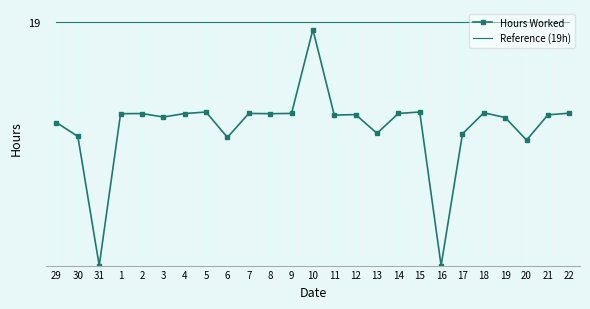

Reading left to right, what are all the values shown in this chart?

Hours Worked: 29=11.2	30=10.1	31=0.0	1=11.8	2=11.8	3=11.6	4=11.8	5=12.0	6=10.0	7=11.9	8=11.8	9=11.9	10=18.4	11=11.7	12=11.8	13=10.3	14=11.9	15=12.0	16=0.0	17=10.3	18=11.9	19=11.5	20=9.8	21=11.8	22=11.9
Reference (19h): 29=19.0	30=19.0	31=19.0	1=19.0	2=19.0	3=19.0	4=19.0	5=19.0	6=19.0	7=19.0	8=19.0	9=19.0	10=19.0	11=19.0	12=19.0	13=19.0	14=19.0	15=19.0	16=19.0	17=19.0	18=19.0	19=19.0	20=19.0	21=19.0	22=19.0